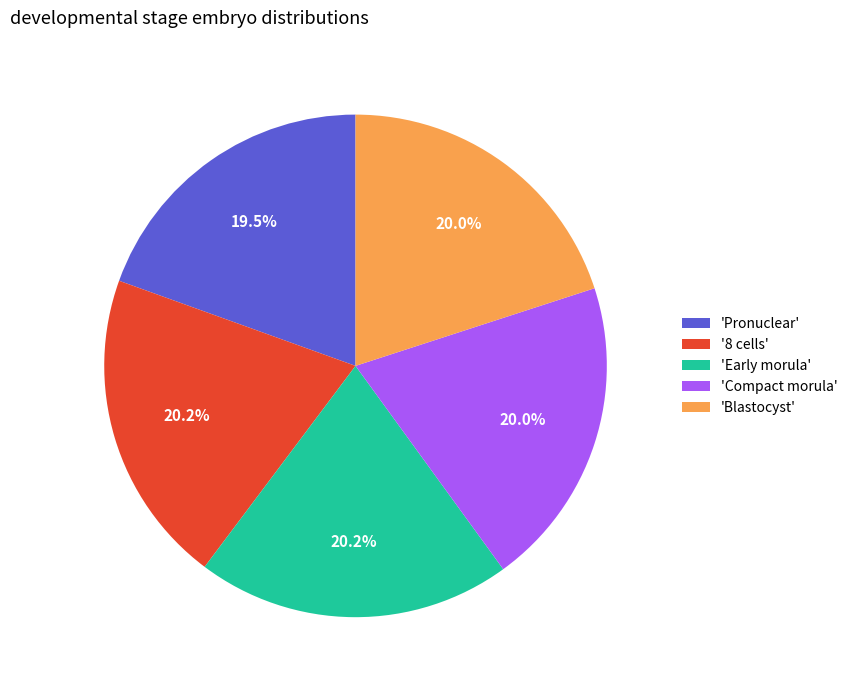

Does 'Early morula' account for over 50% of the chart?

No